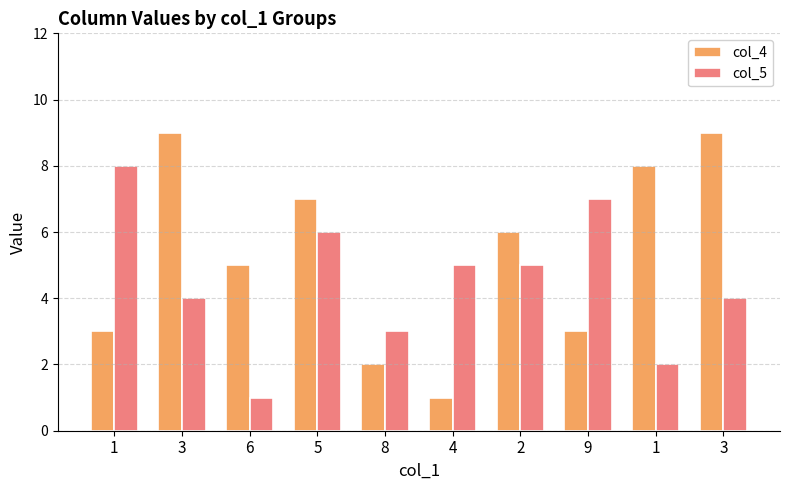

What are all the series names shown in the legend?

col_4, col_5